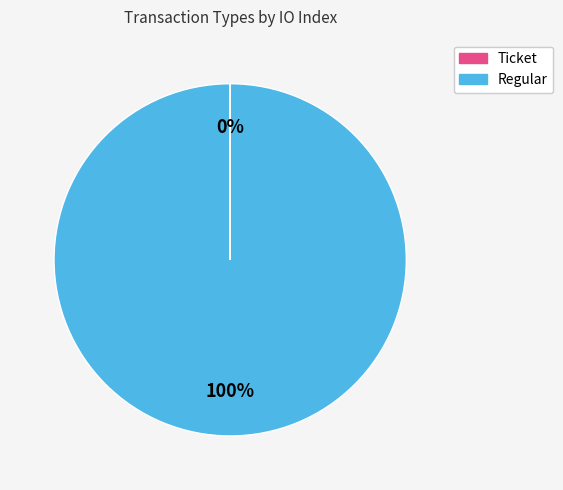

To the nearest percent, what portion does Regular represent?

100%